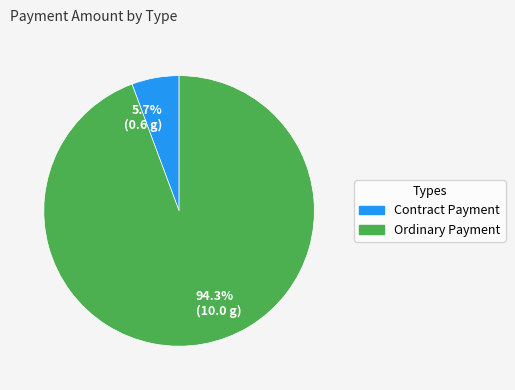

Rank the categories by value from lowest to highest.

5.7% (0.6 g), 94.3% (10.0 g)